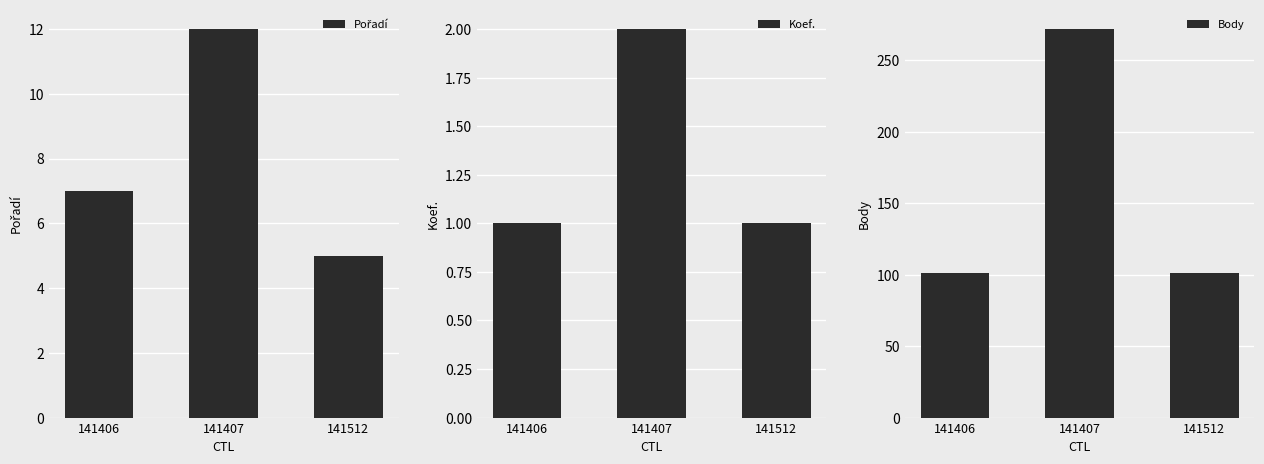

What is the value of the Body bar at the 2nd from the left?

272